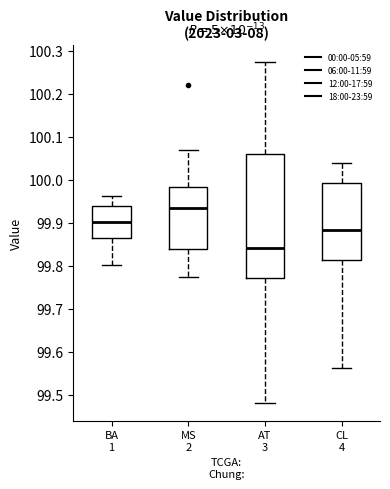

Reading left to right, read every box against the y-axis: the position of its median line, the range the box covers, and the ends of its whiskers. The values are not printed on the chart, so give them approximately, as read against the axis.

BA 1: median 99.90, box 99.86 to 99.94, whiskers 99.80 to 99.96
MS 2: median 99.93, box 99.84 to 99.98, whiskers 99.77 to 100.07
AT 3: median 99.84, box 99.77 to 100.06, whiskers 99.48 to 100.27
CL 4: median 99.88, box 99.81 to 99.99, whiskers 99.56 to 100.04